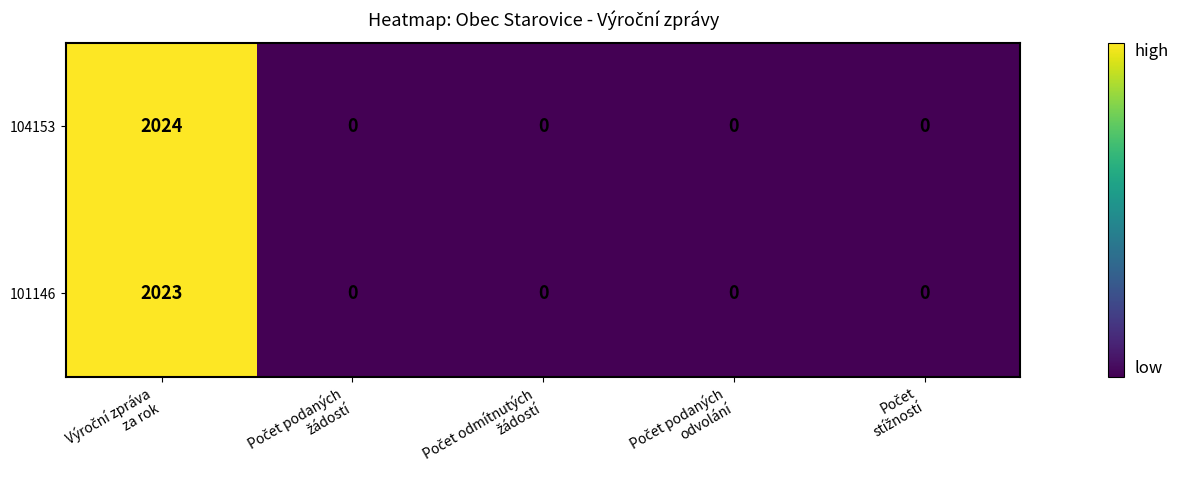

What is the greatest value displayed?

2024